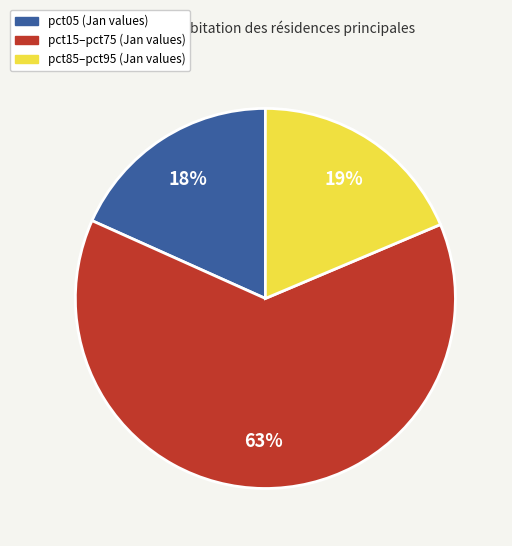

To the nearest percent, what is the average slice percentage?

33%